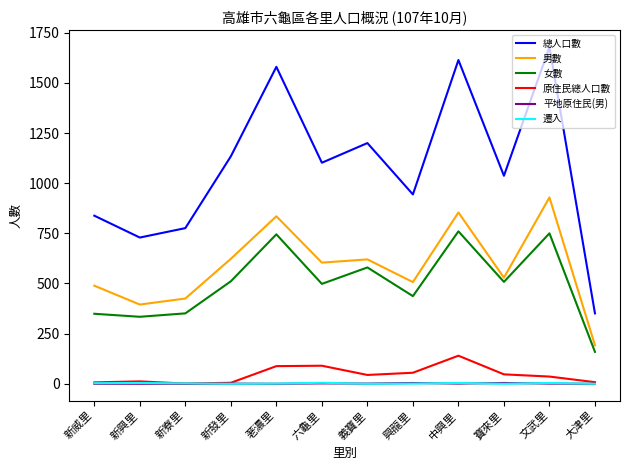

Which series has the largest range (max minus min)?

總人口數